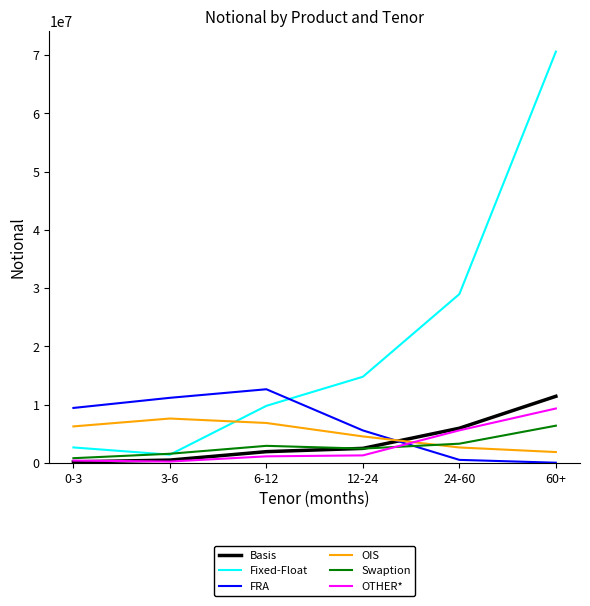

The value of Fixed-Float at 12-24 is 21437304. True or false?

False